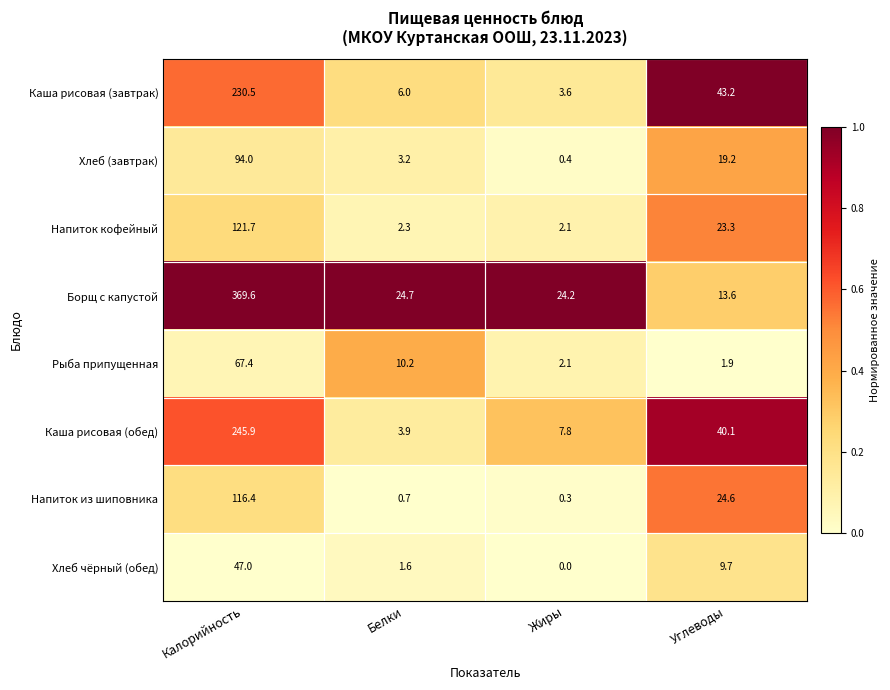

What is the difference between the Борщ с капустой values at Белки and Углеводы?

11.1